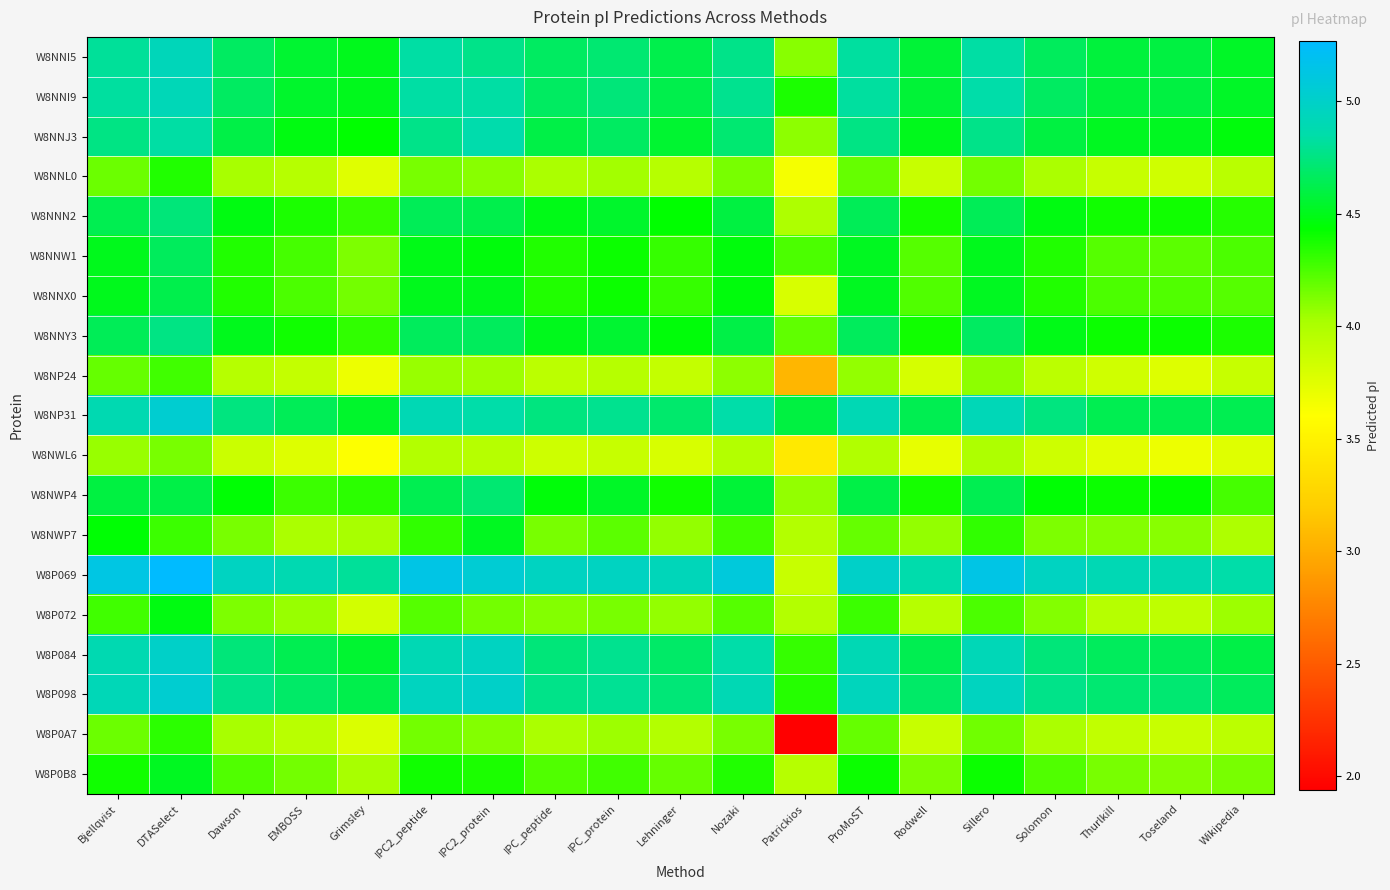

Rank the series by their maximum value, from highest to lowest.

W8P069, W8NP31, W8P098, W8P084, W8NNI5, W8NNI9, W8NNJ3, W8NNY3, W8NNN2, W8NWP4, W8NNW1, W8NNX0, W8NWP7, W8P0B8, W8P072, W8NNL0, W8P0A7, W8NP24, W8NWL6